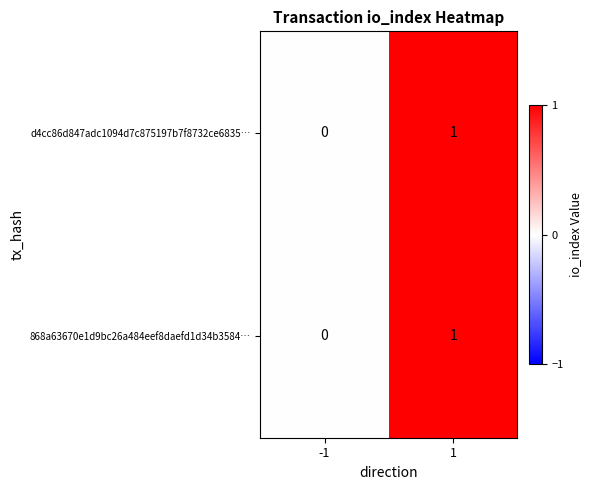

The value of 868a63670e1d9bc26a484eef8daefd1d34b3584… at -1 is 0. True or false?

True